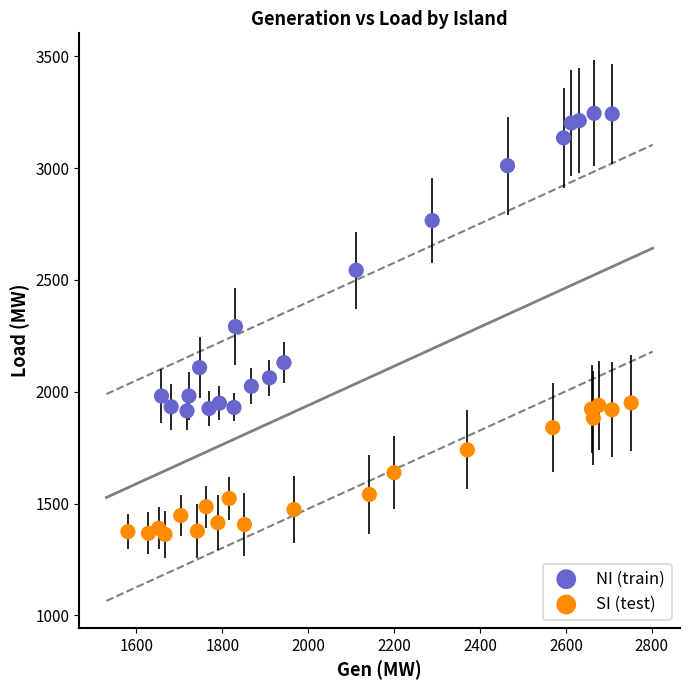

Which series contains the lowest Y value?

SI (test)